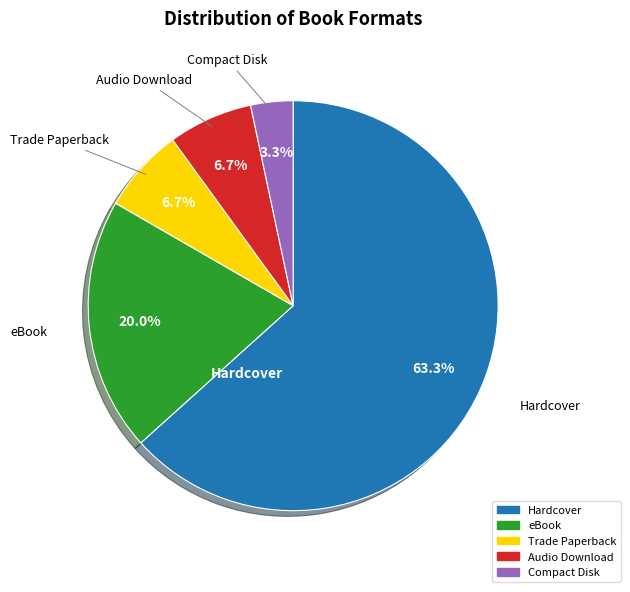

Is there any slice that represents more than half of the pie?

Yes